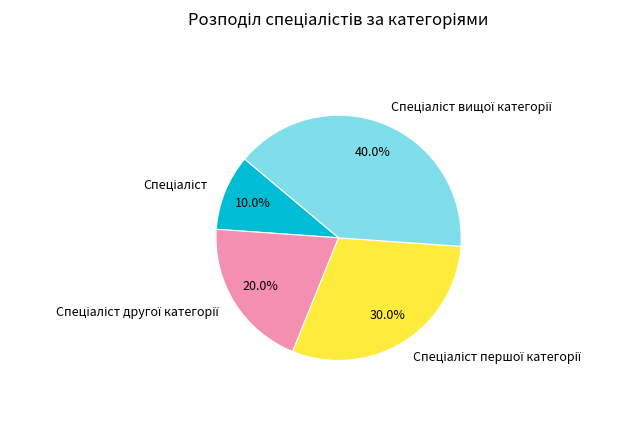

Is there a majority slice in this chart?

No